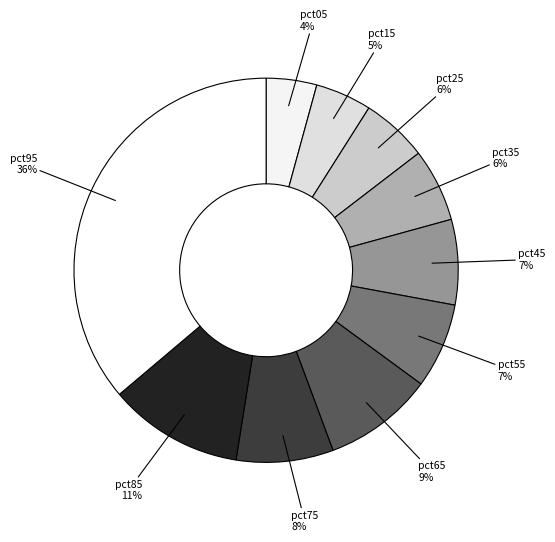

What percentage is the pct15 slice, to the nearest percent?

5%